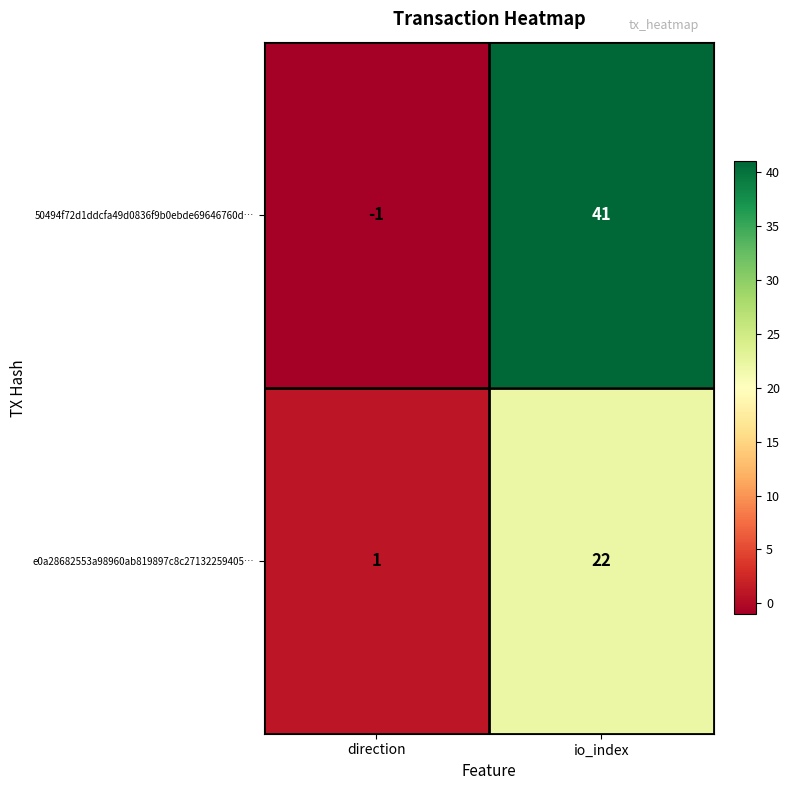

Reading right to left, list all the values displayed in this chart.

50494f72d1ddcfa49d0836f9b0ebde69646760d…: 41	-1
e0a28682553a98960ab819897c8c27132259405…: 22	1